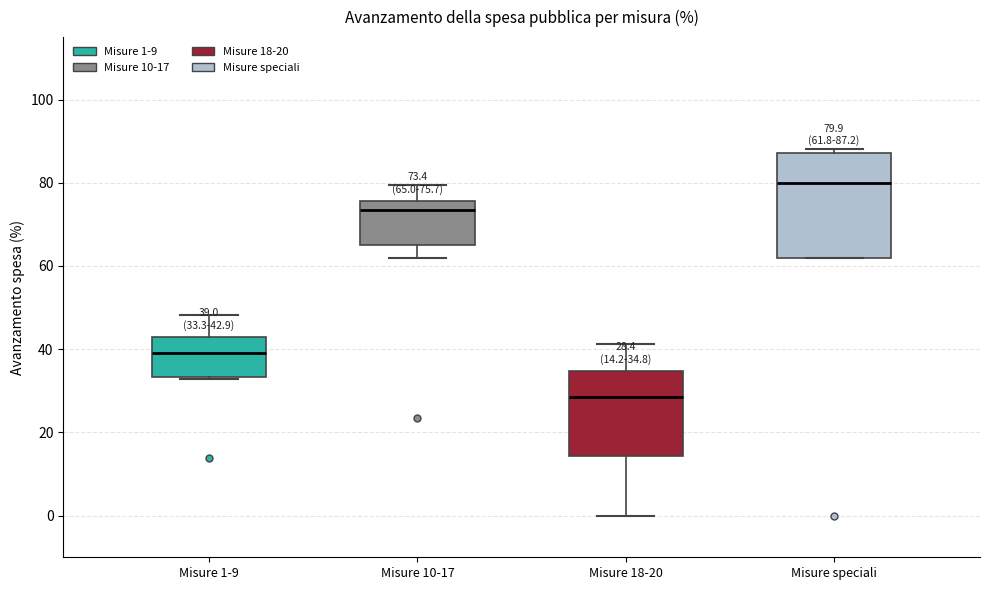

Which box's median line is the lowest?

Misure 18-20